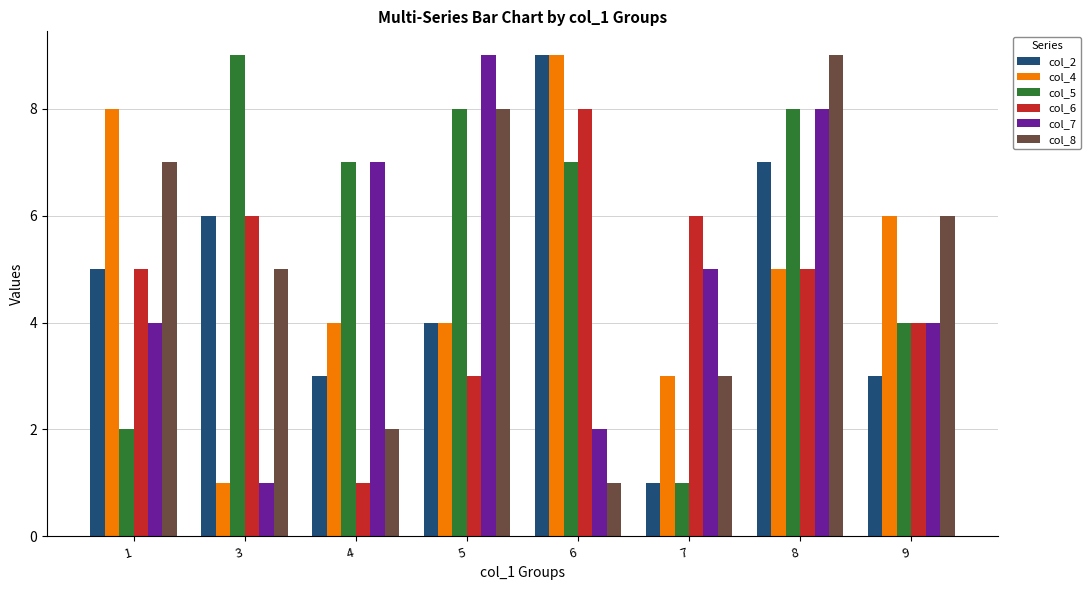

What is the difference between the highest and lowest values at 8?

4